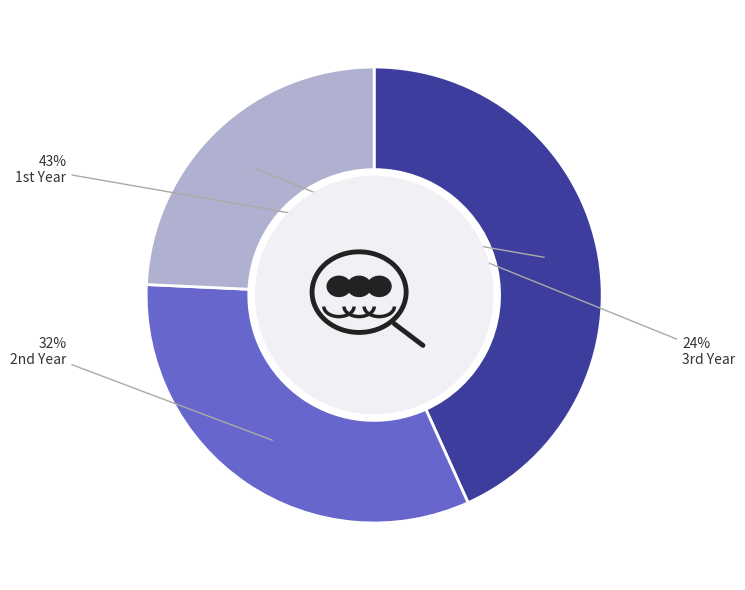

How many segments does this pie chart have?

3